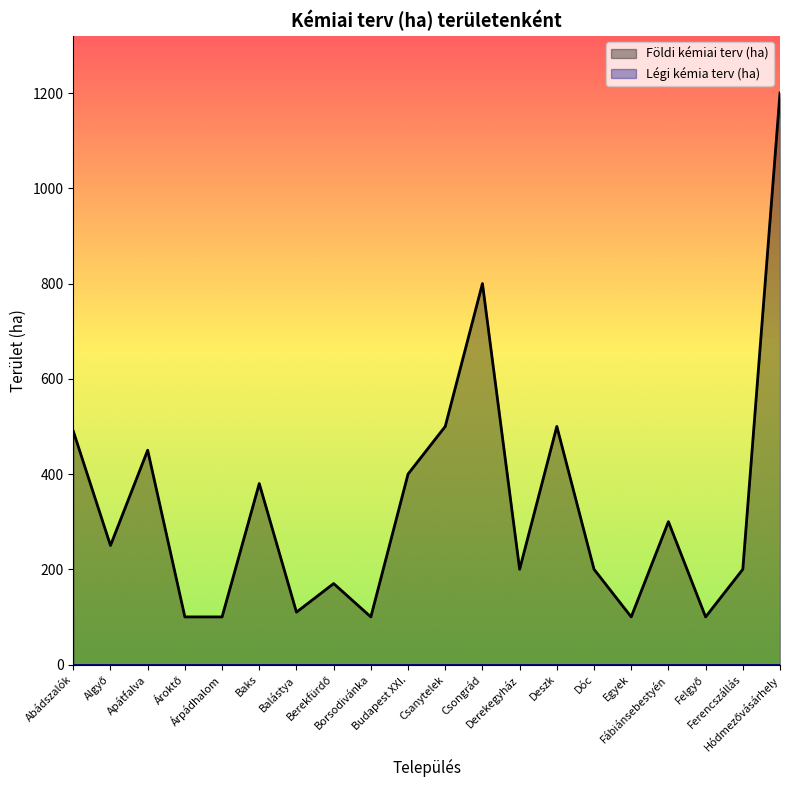

How many interior local peaks (higher than both neighbors) does the data have?

6